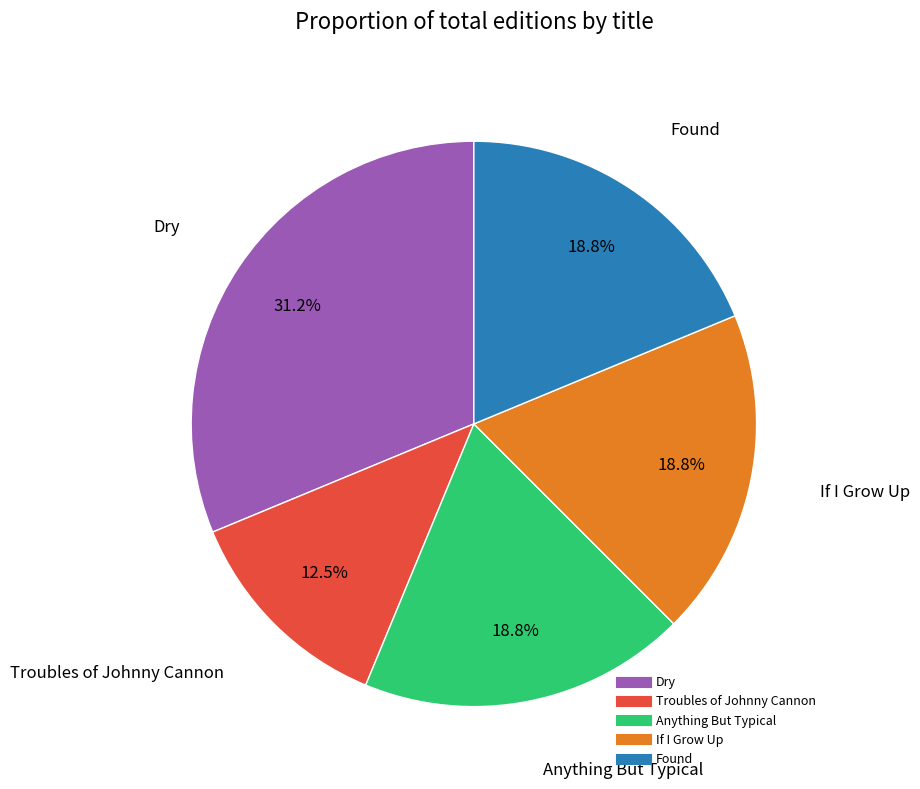

True or false: Dry accounts for 31% of the total.

True